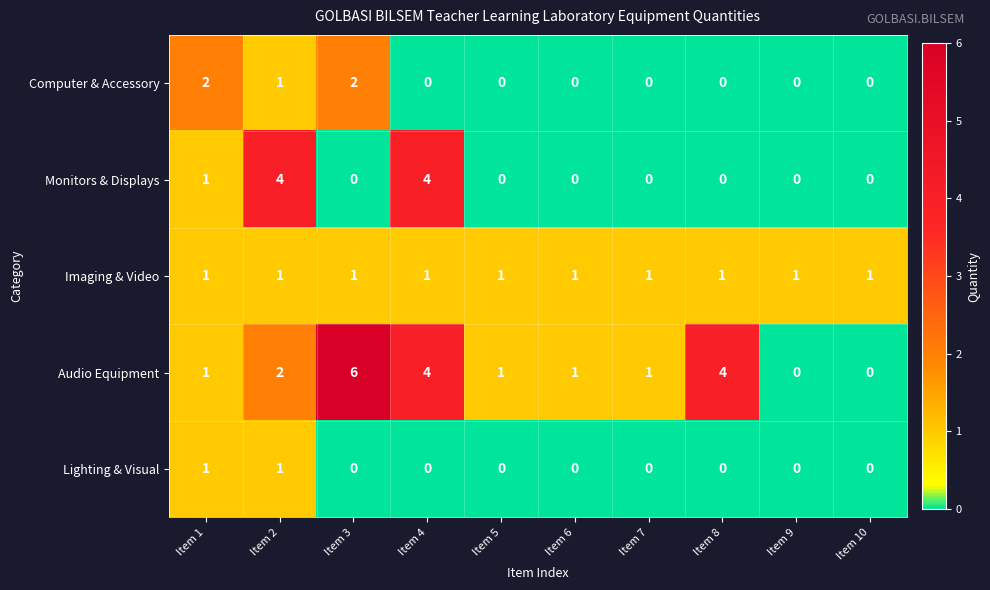

Which series has the largest total across all categories?

Audio Equipment